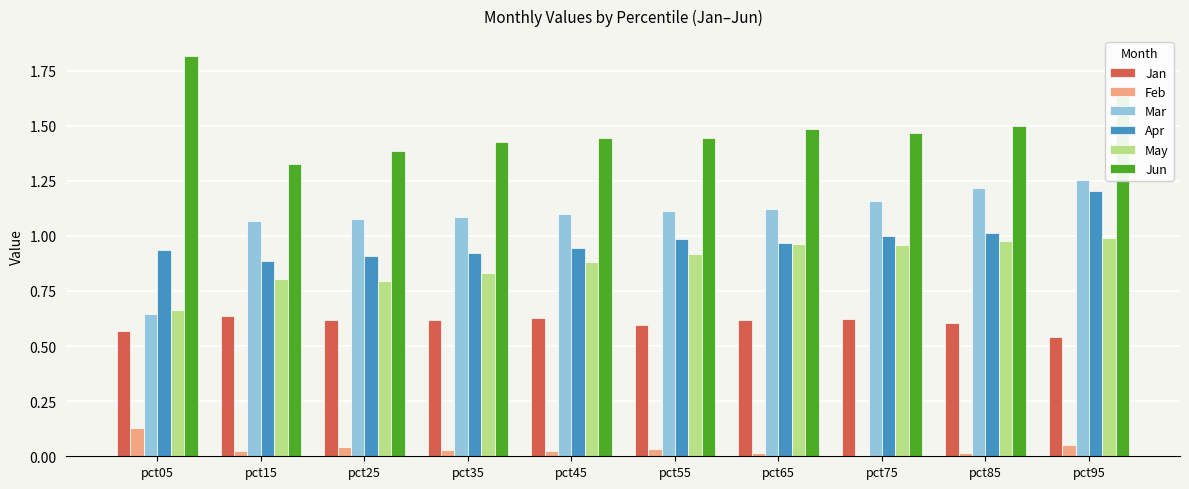

At which label is Mar closest to 0?

pct05